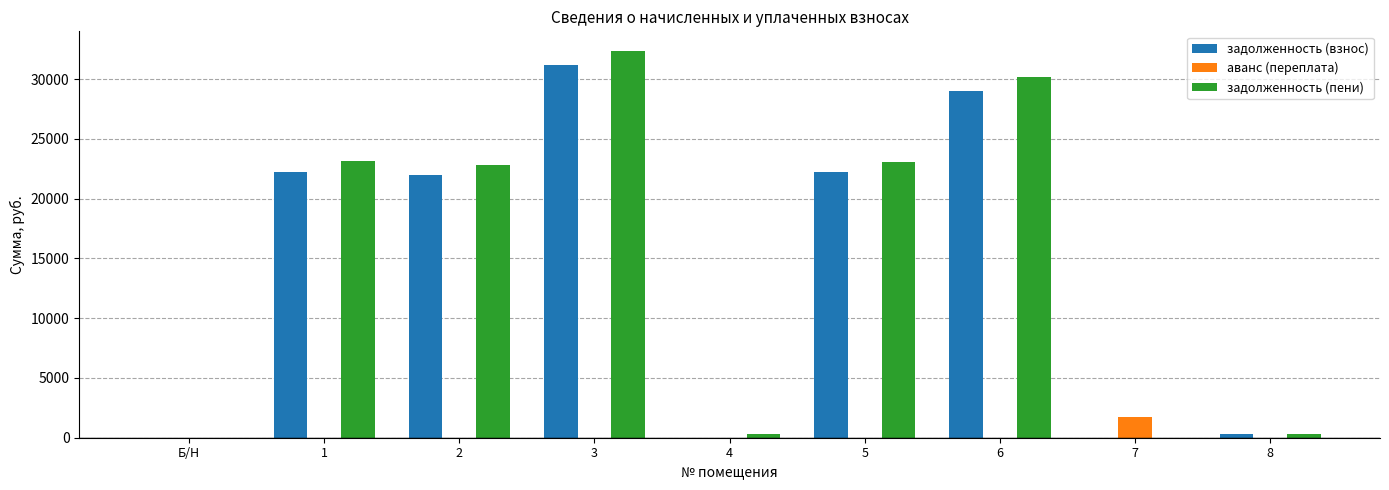

How many categories are shown in the chart?

9